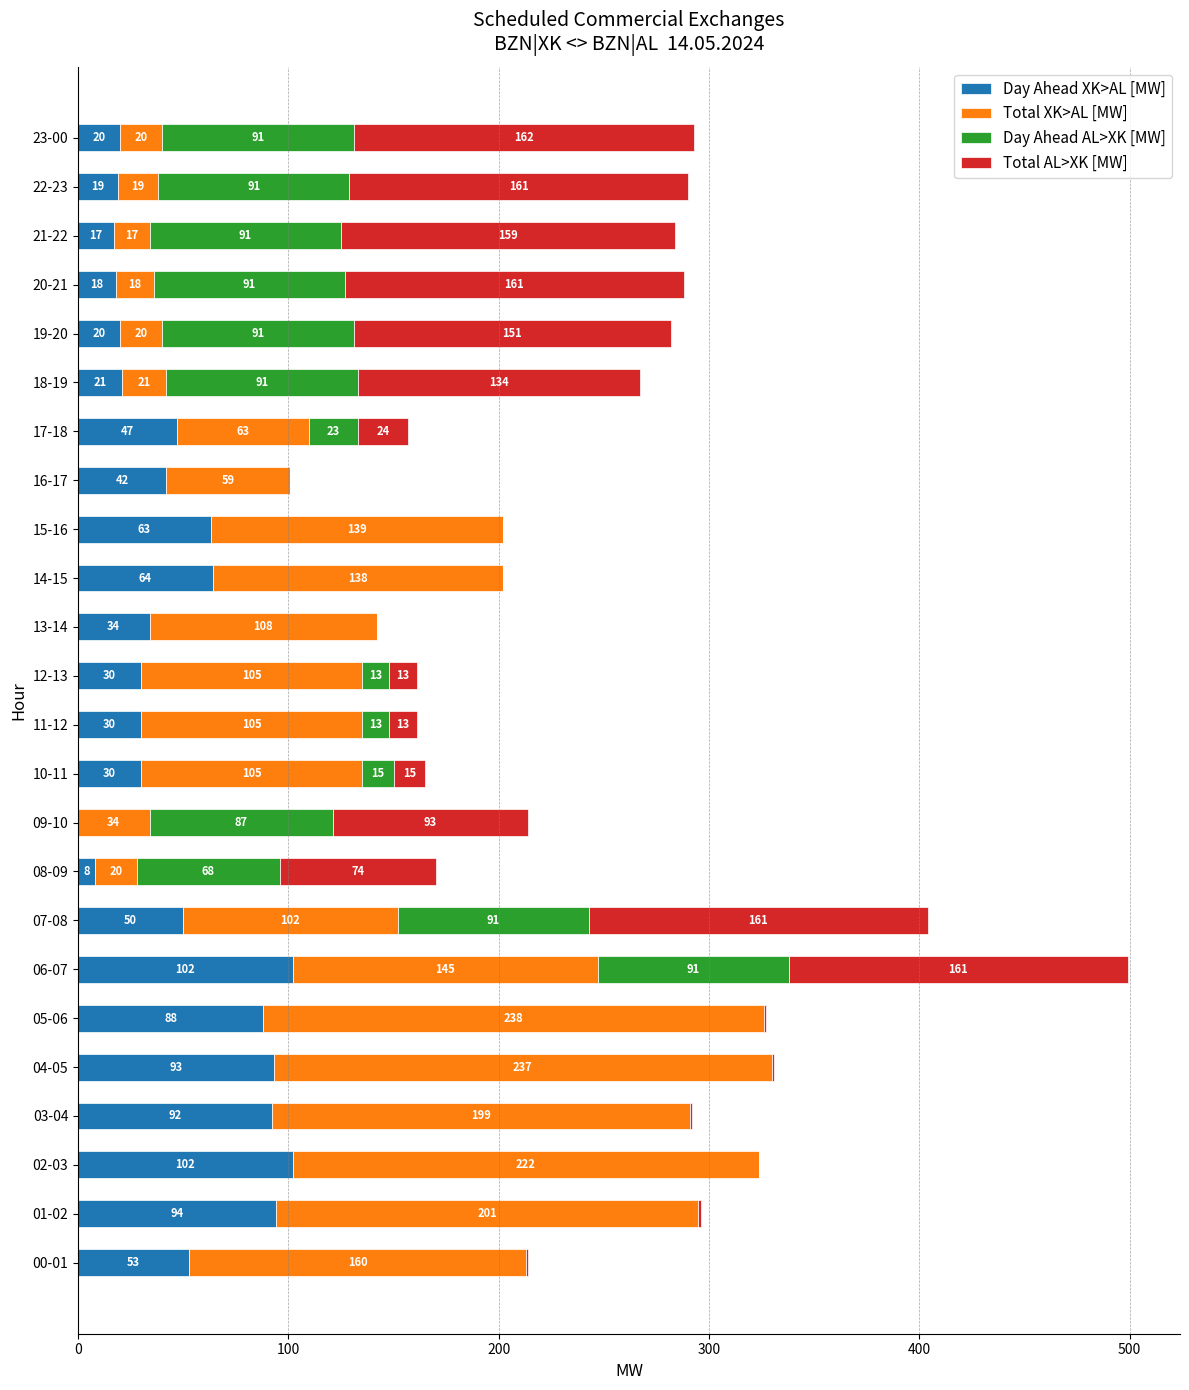

What is the maximum value for Day Ahead XK>AL [MW]?

102